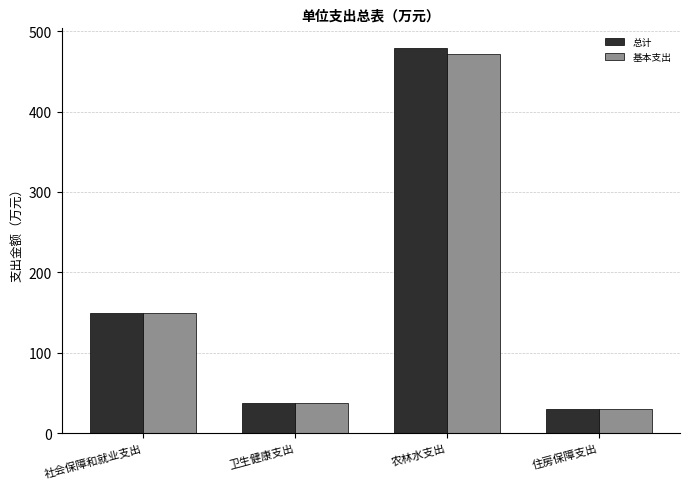

At how many categories does at least one series exceed 287?

1